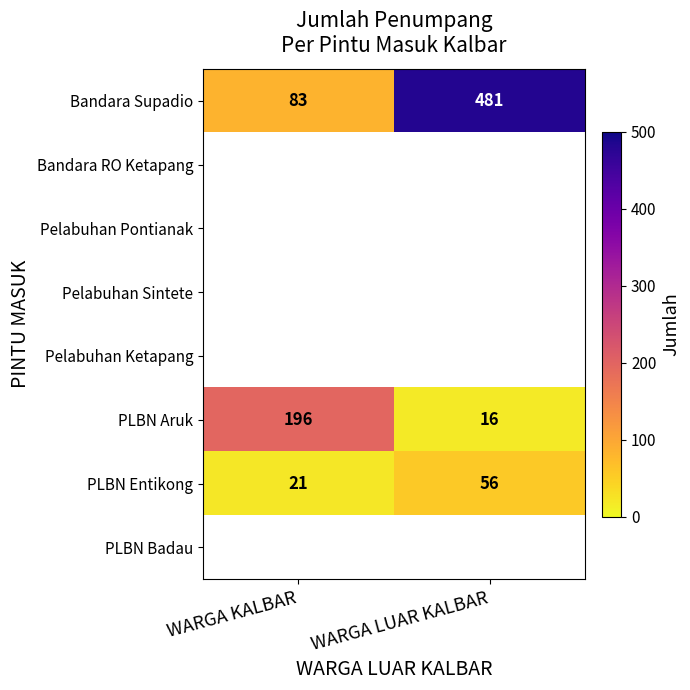

How many data points in Bandara Supadio are less than 481?

1